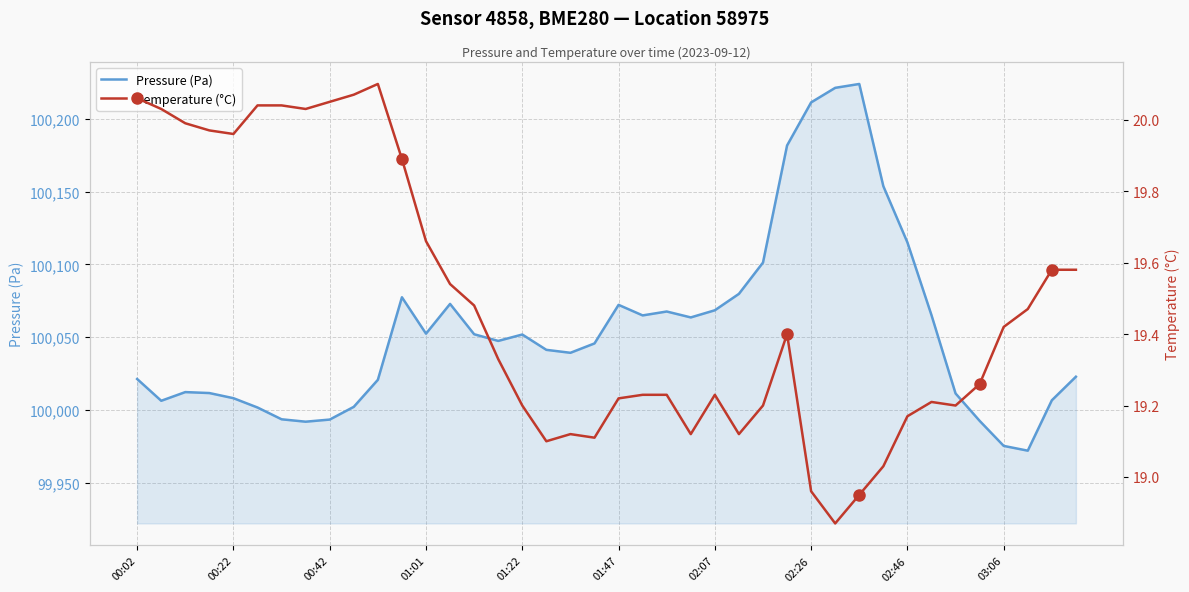

Reading left to right, what are all the values shown in this chart?

Pressure (Pa): 100021.2	100006.2	100012.2	100011.6	100008.0	100001.6	99993.5	99991.9	99993.3	100002.1	100020.7	100077.4	100052.4	100072.8	100052.0	100047.4	100051.8	100041.2	100039.2	100045.7	100072.2	100064.9	100067.6	100063.5	100068.4	100079.7	100101.2	100181.7	100211.3	100221.3	100223.9	100153.7	100115.1	100065.1	100011.3	99992.5	99975.2	99972.0	100006.6	100022.8
Temperature (°C): 20.1	20.0	20.0	20.0	20.0	20.0	20.0	20.0	20.1	20.1	20.1	19.9	19.7	19.5	19.5	19.3	19.2	19.1	19.1	19.1	19.2	19.2	19.2	19.1	19.2	19.1	19.2	19.4	19.0	18.9	18.9	19.0	19.2	19.2	19.2	19.3	19.4	19.5	19.6	19.6